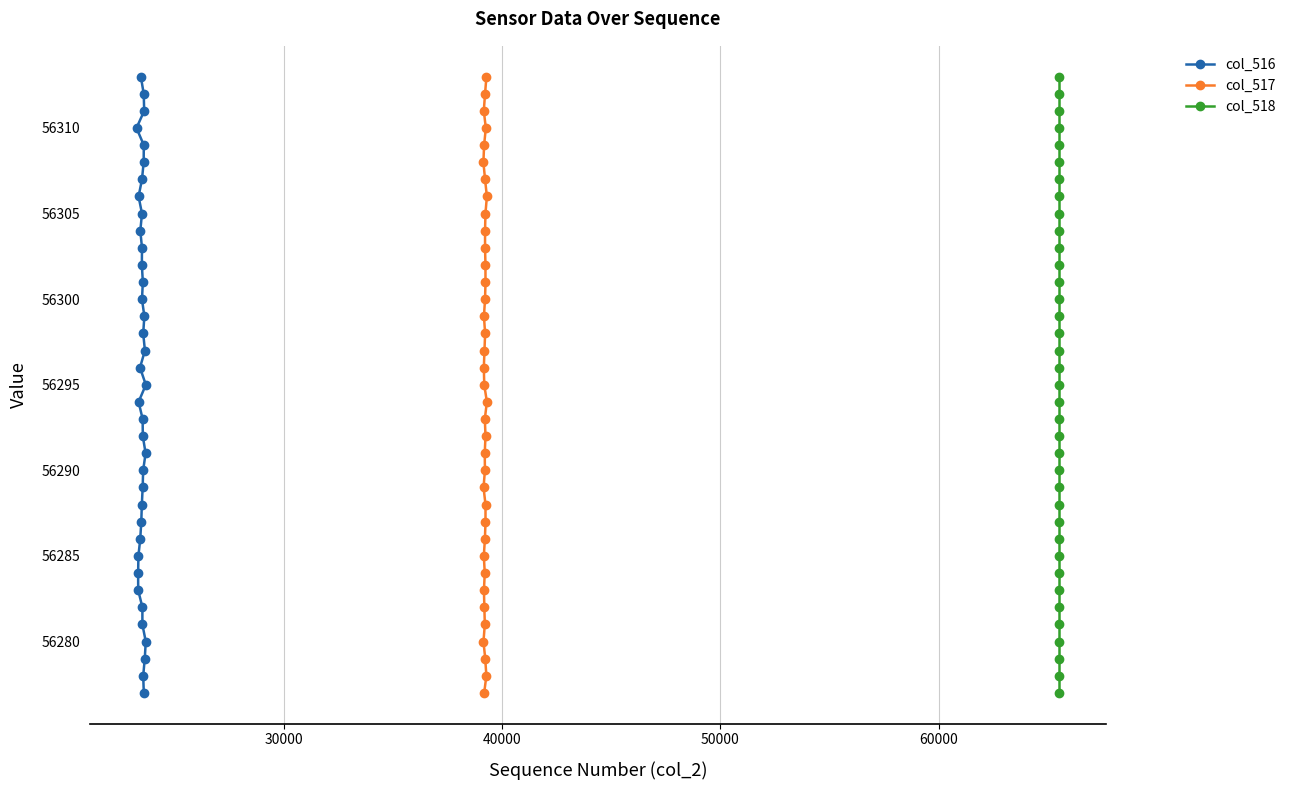

What is the difference between the maximum and minimum values in the col_517 series?

36